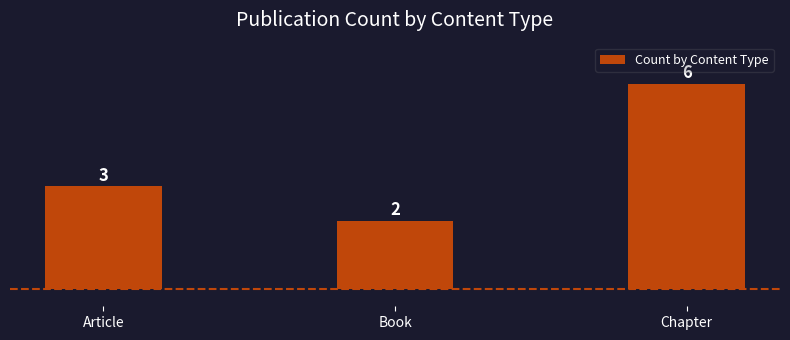

Rank the categories by value from highest to lowest.

Chapter, Article, Book